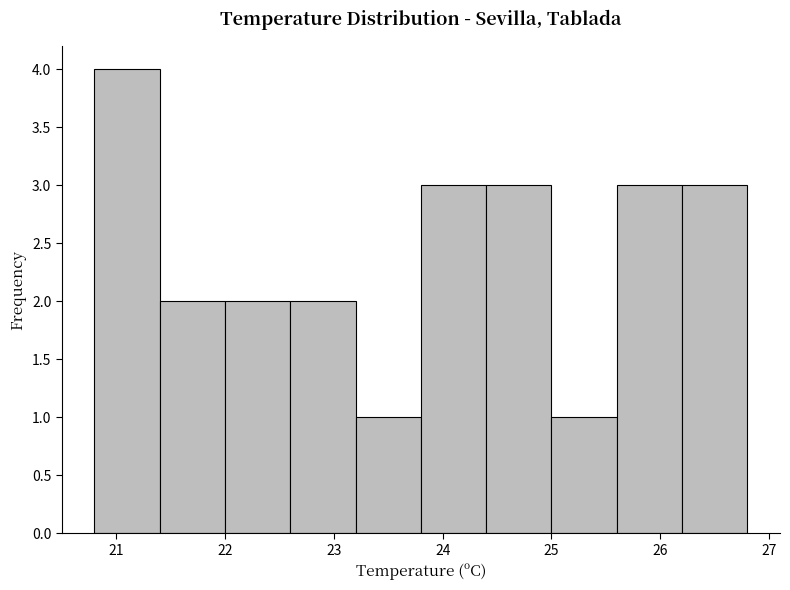

How tall is the bar that spans 25.0 to 25.6 on the x-axis? The values are not printed on the chart, so give them approximately, as read against the axis.

1